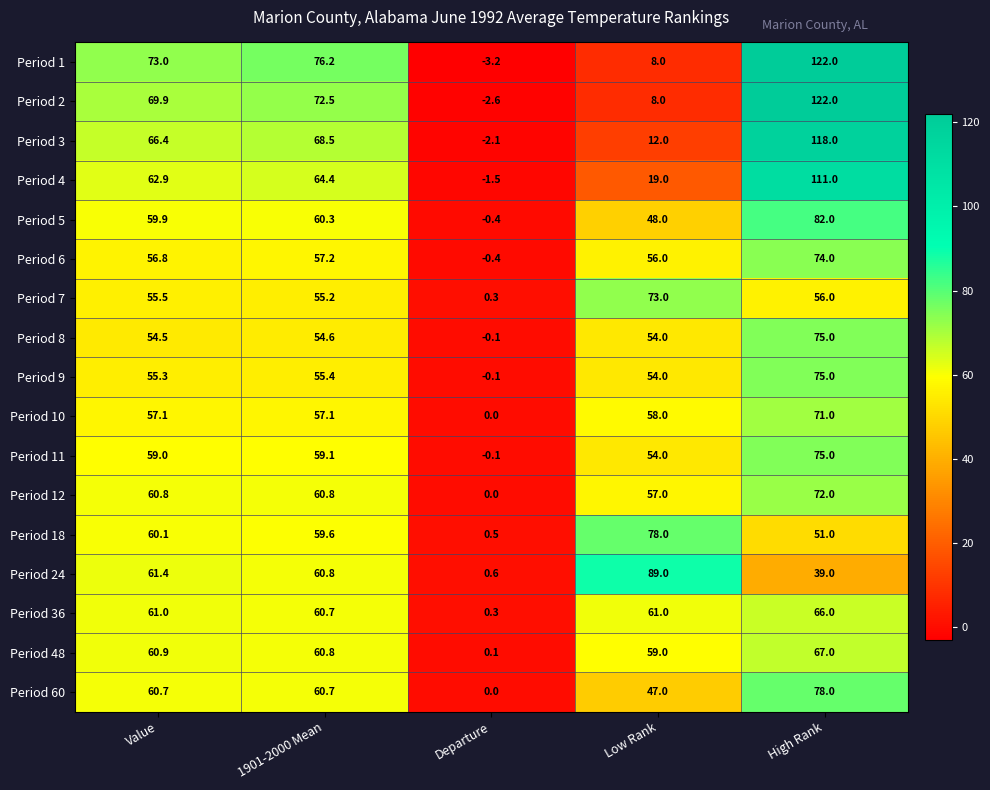

Is it true that Period 4 equals -1.5 at Departure?

True